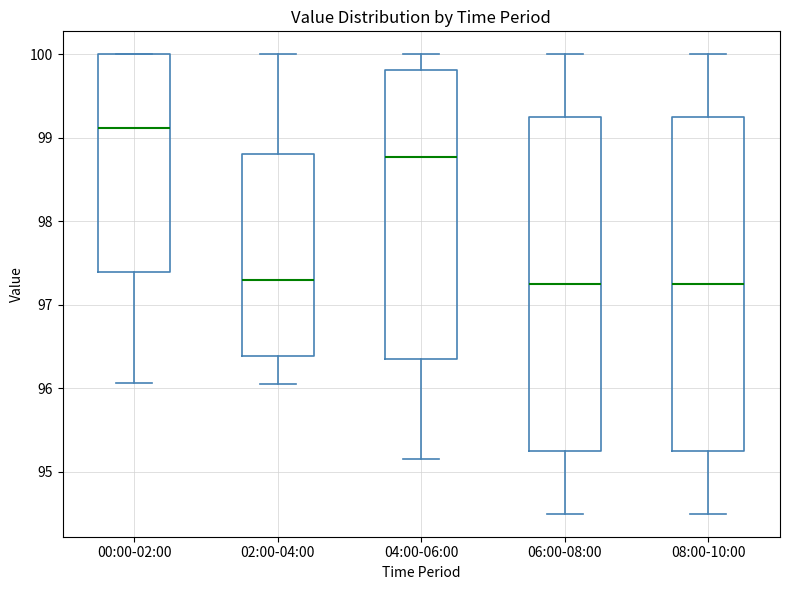

Where does the lower whisker of the box for 08:00-10:00 end on the y-axis? The values are not printed on the chart, so give them approximately, as read against the axis.

94.5